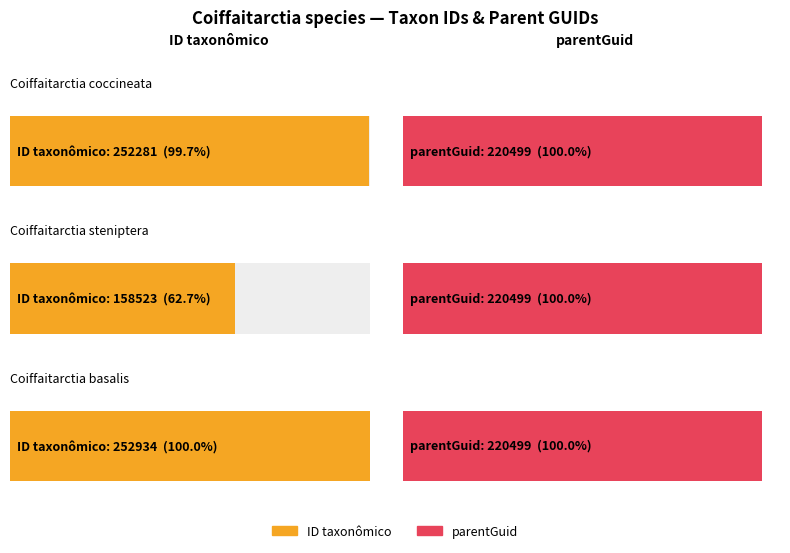

What is the approximate value at Coiffaitarctia coccineata?

252281